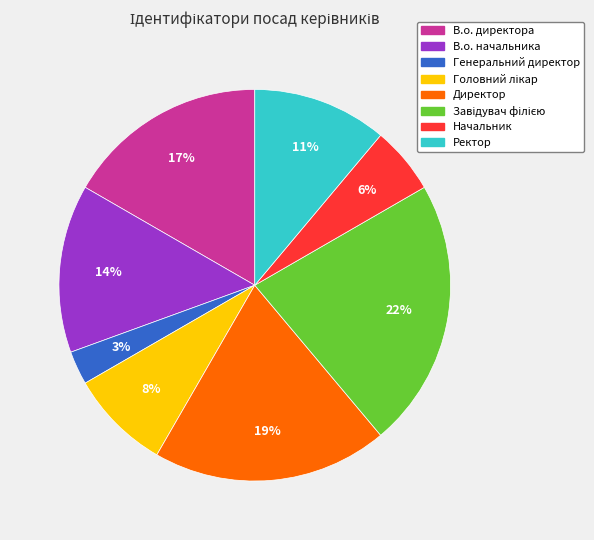

True or false: В.о. директора accounts for 11% of the total.

False